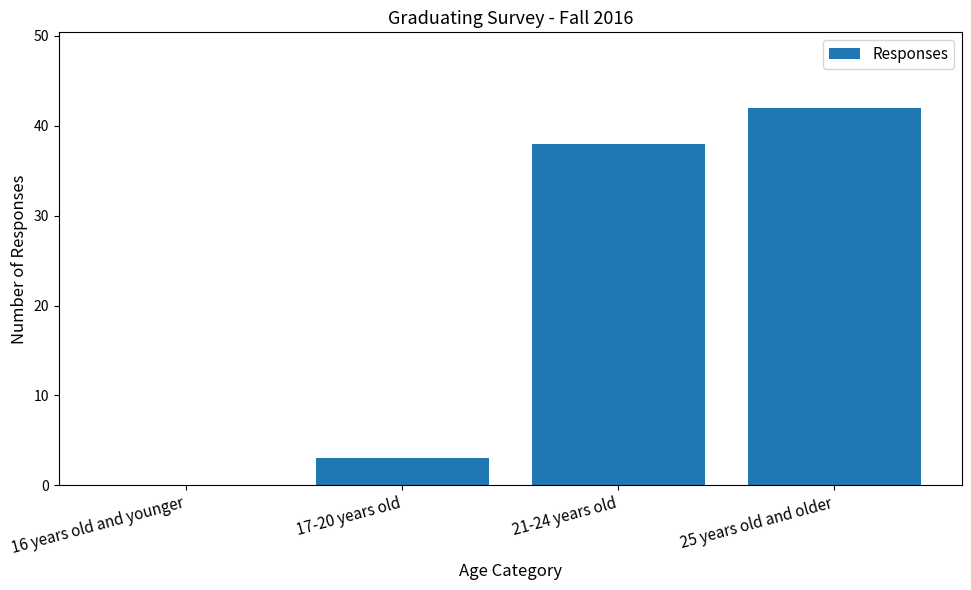

What is the change in value from 17-20 years old to 25 years old and older?

+39